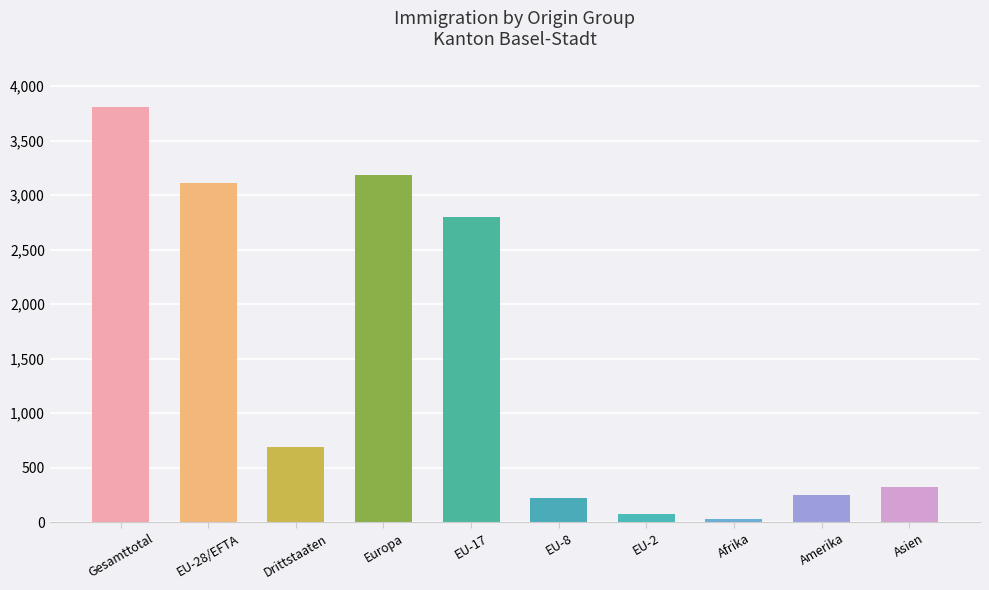

Reading left to right, list all the values displayed in this chart.

3805	3111	694	3187	2798	227	74	26	250	324